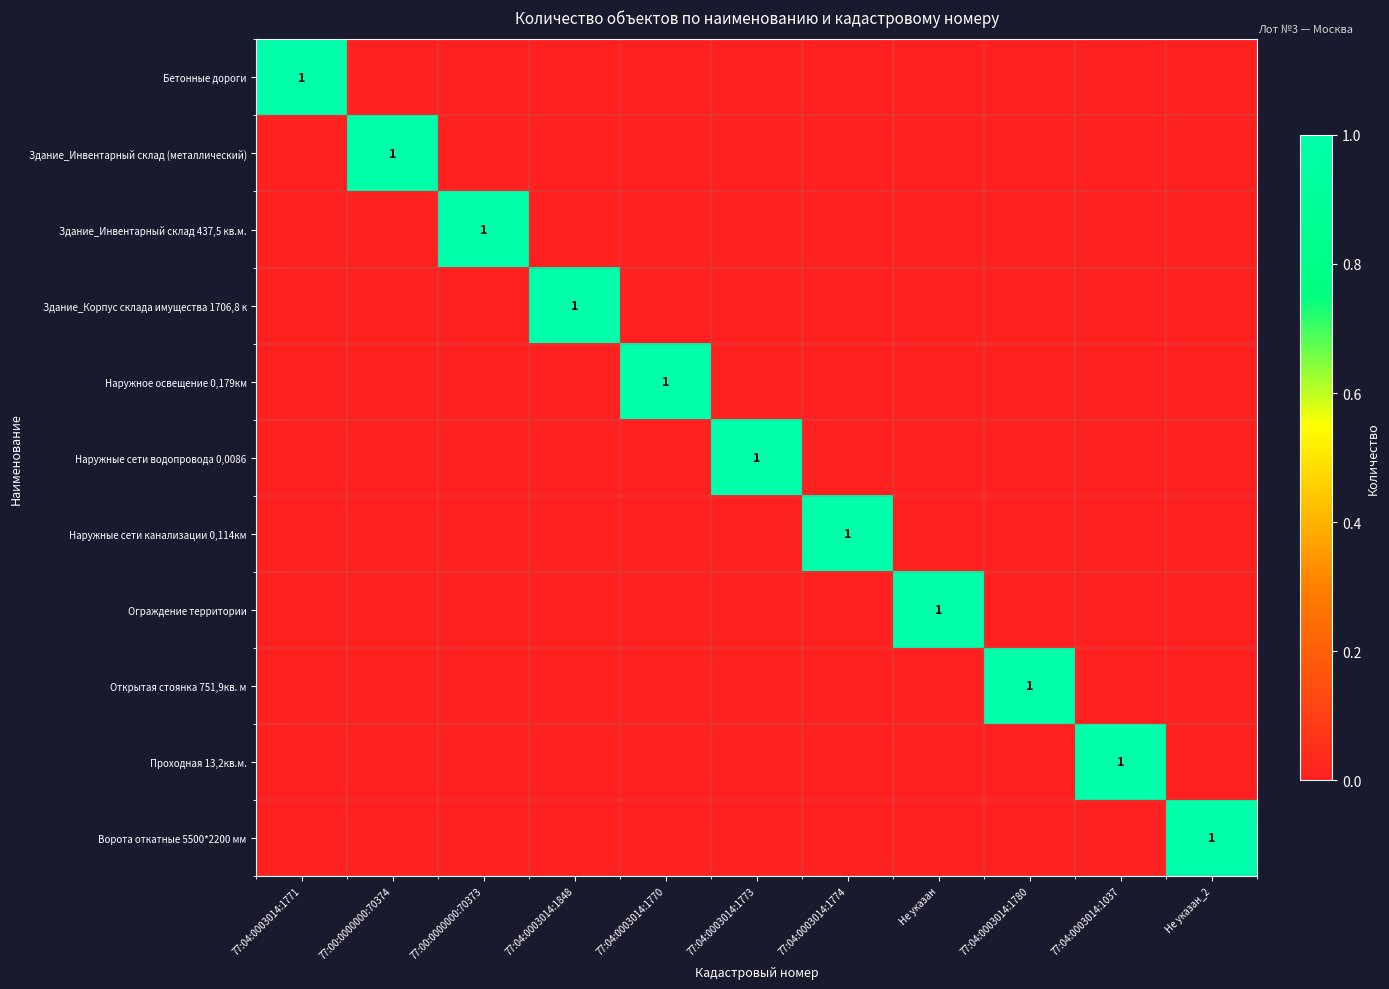

What is the spread (max minus min) of values at 77:00:0000000:70373?

1